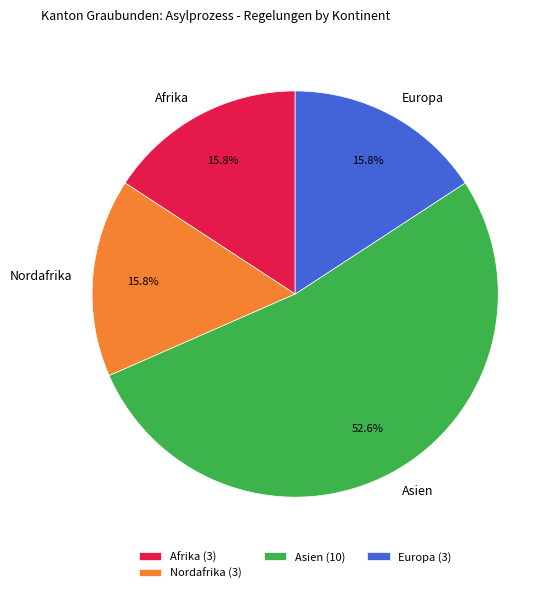

What portion of the pie excludes Europa?

84.2%